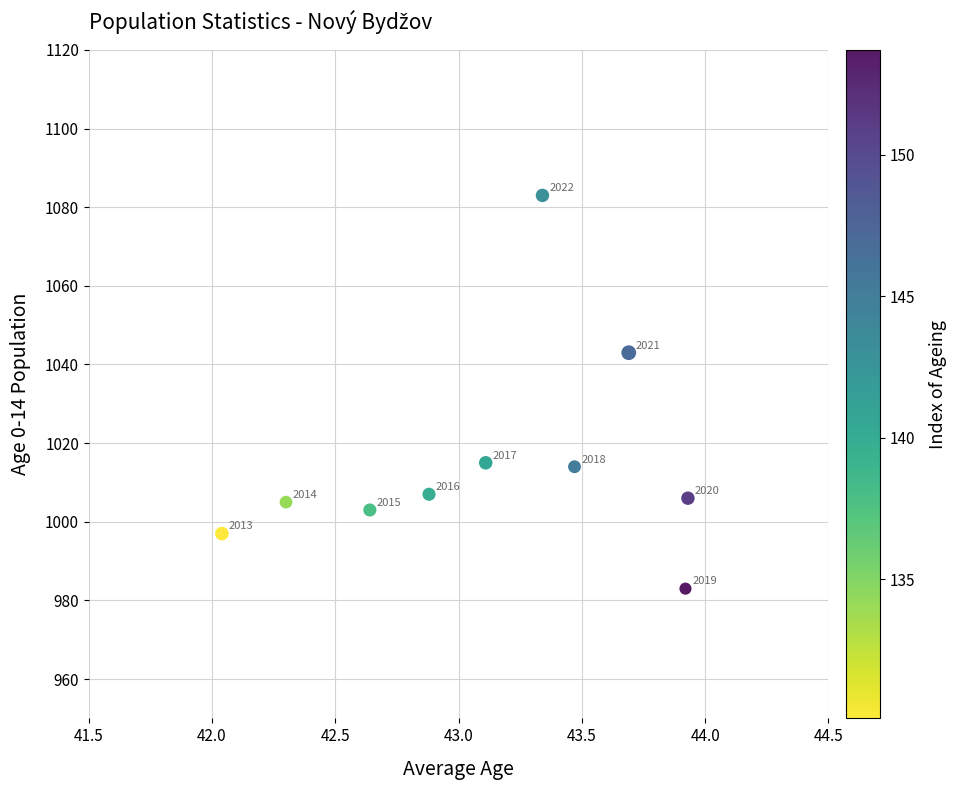

What is the range of Y values (max minus min)?

100